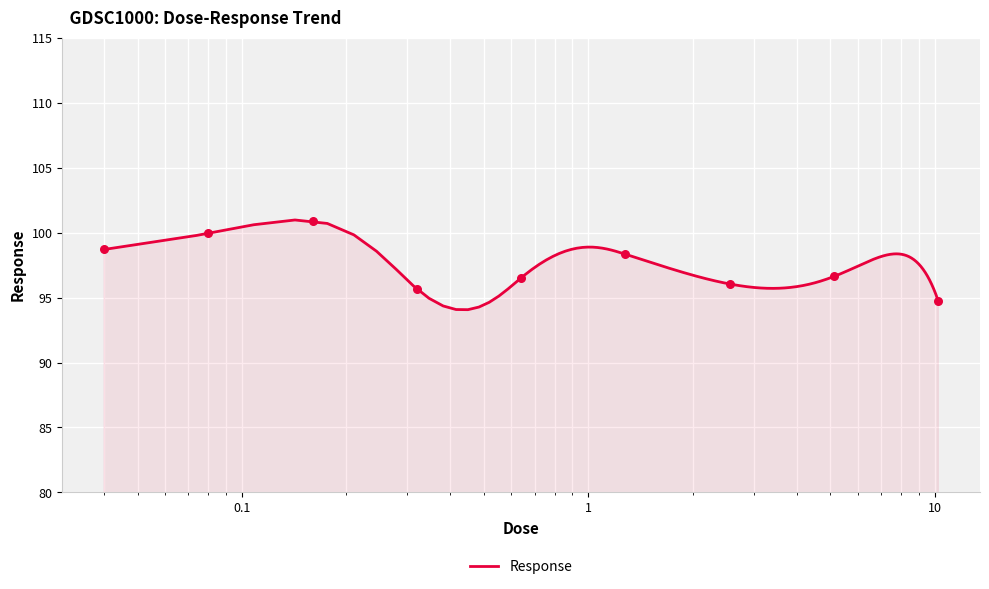

What is the change in value from 0.16 to 1.28?

-2.6